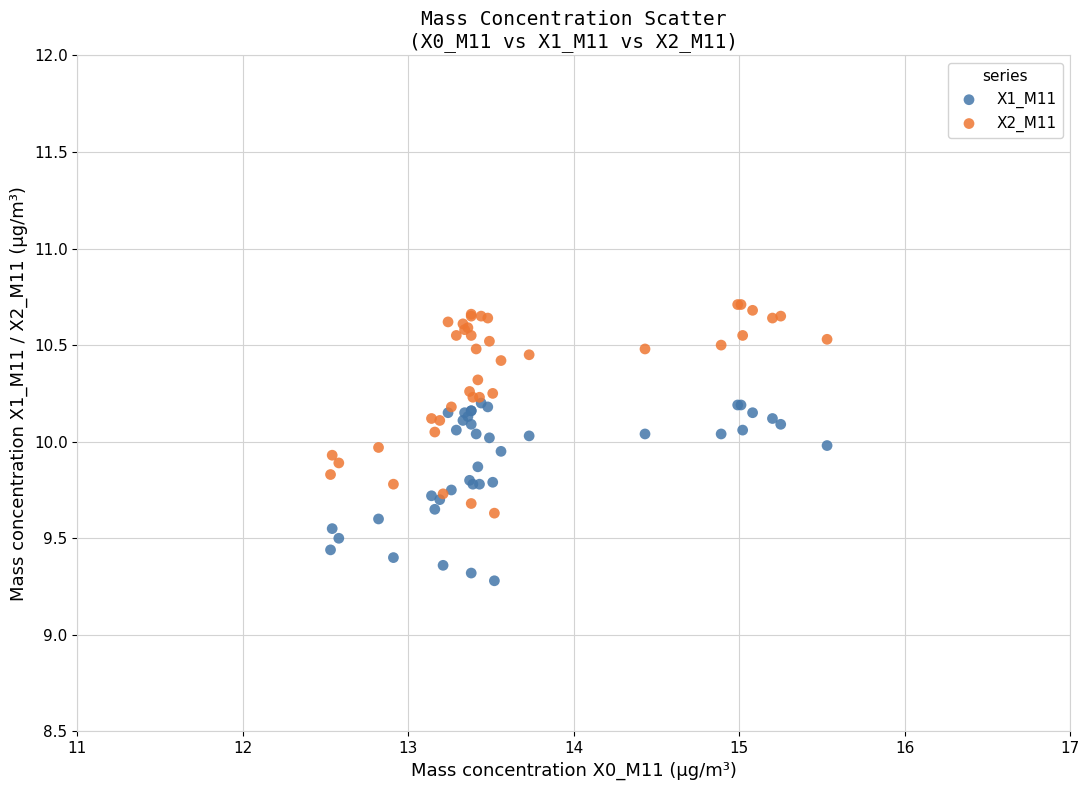

Across all series, what Y value is closest to 9?

9.3